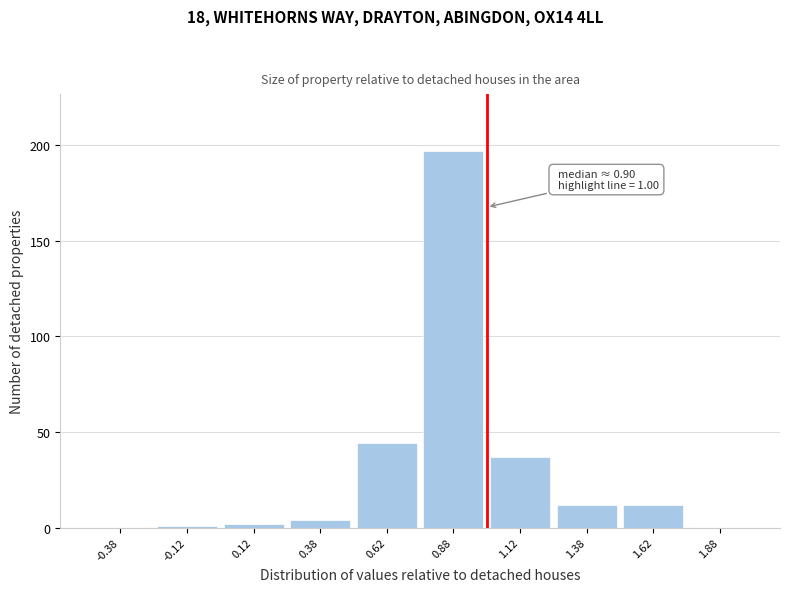

Over which range of the x-axis is the bar tallest?

0.75 to 1.00